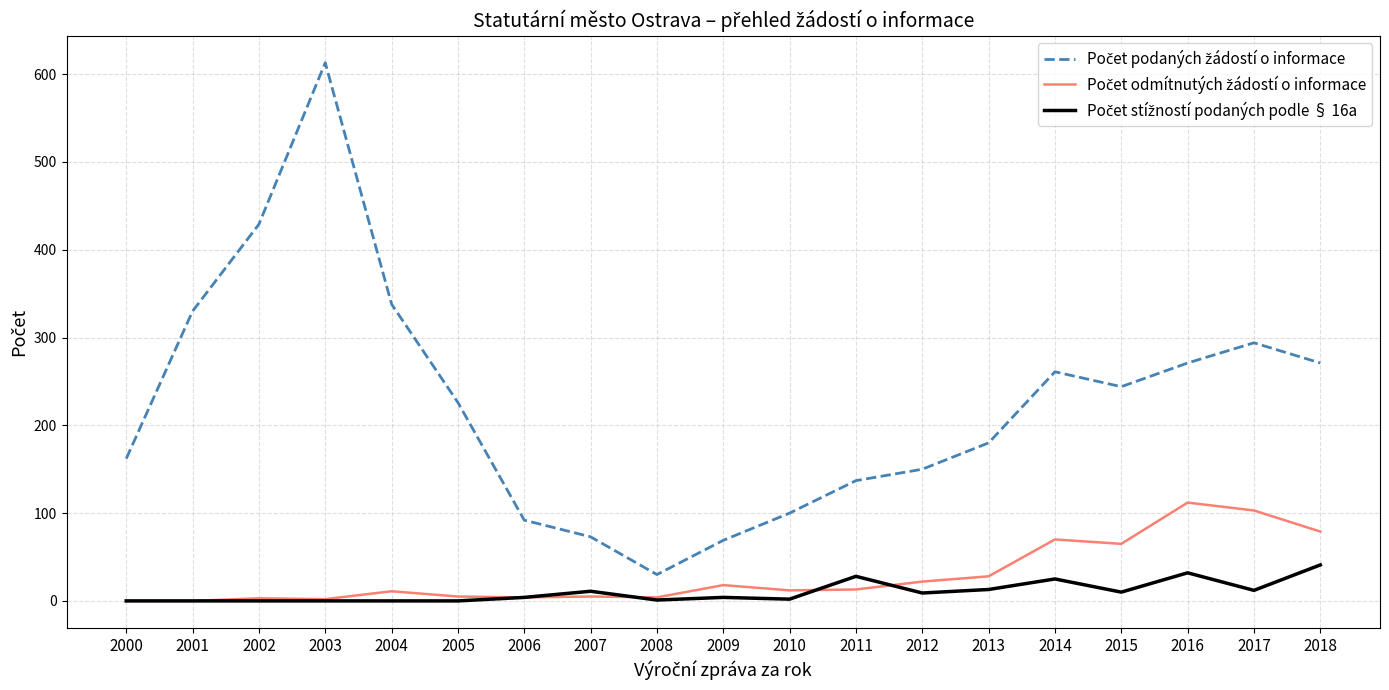

What is the difference between the highest and lowest values at 2014?

236